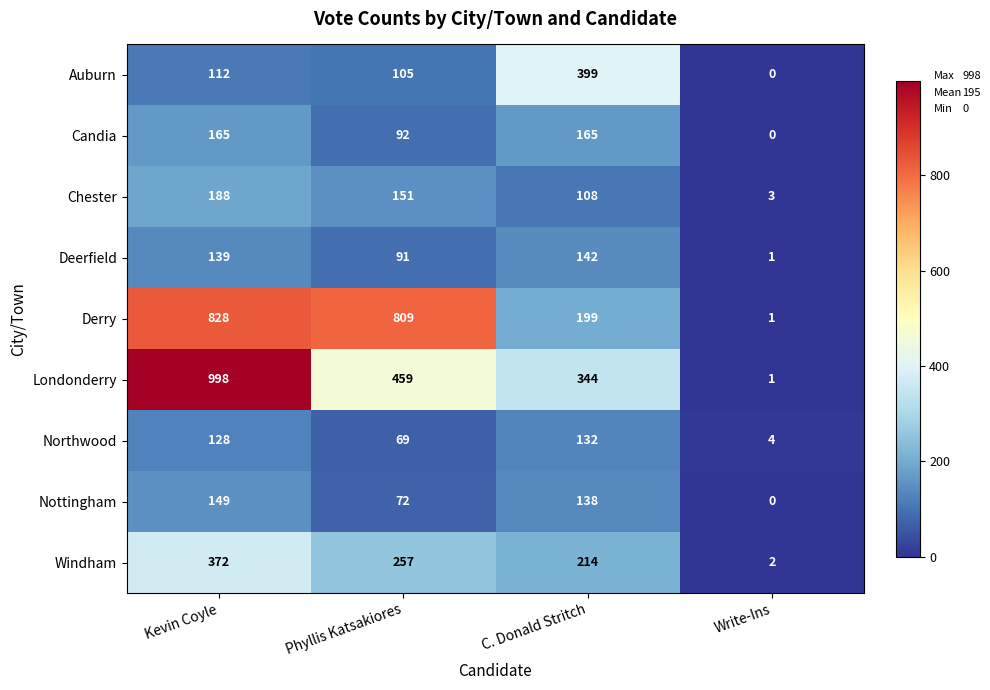

How many data points does each series have?

4